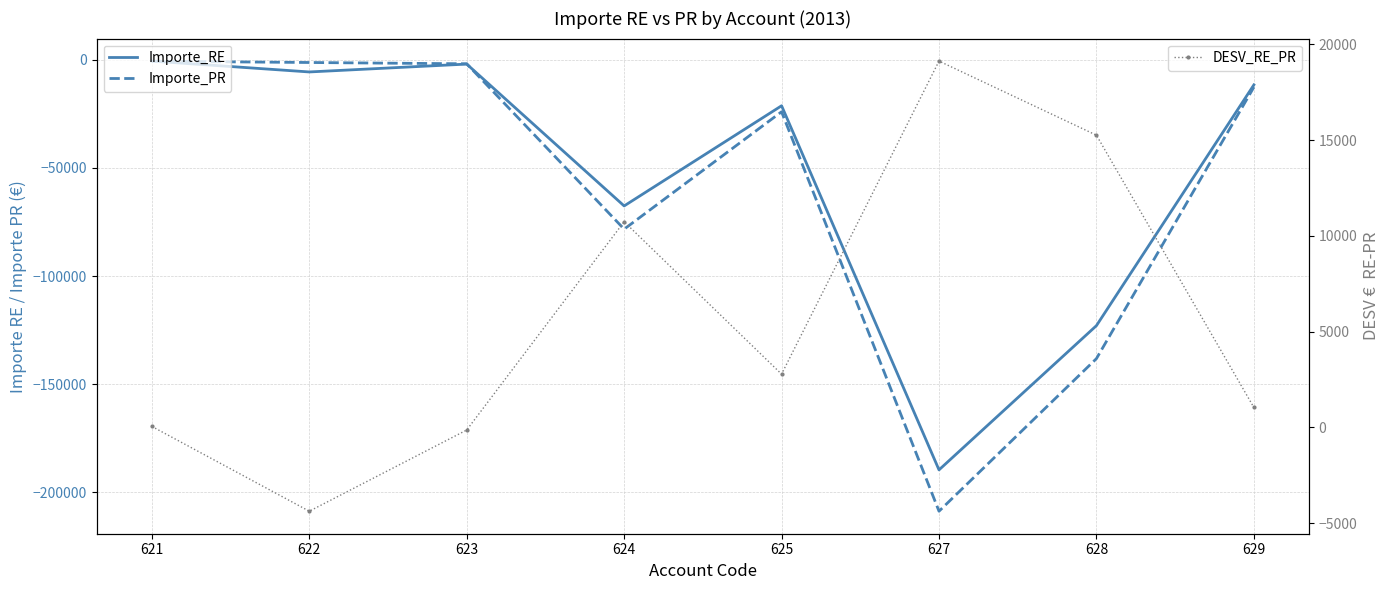

Read the DESV_RE_PR value at 627.

19128.0